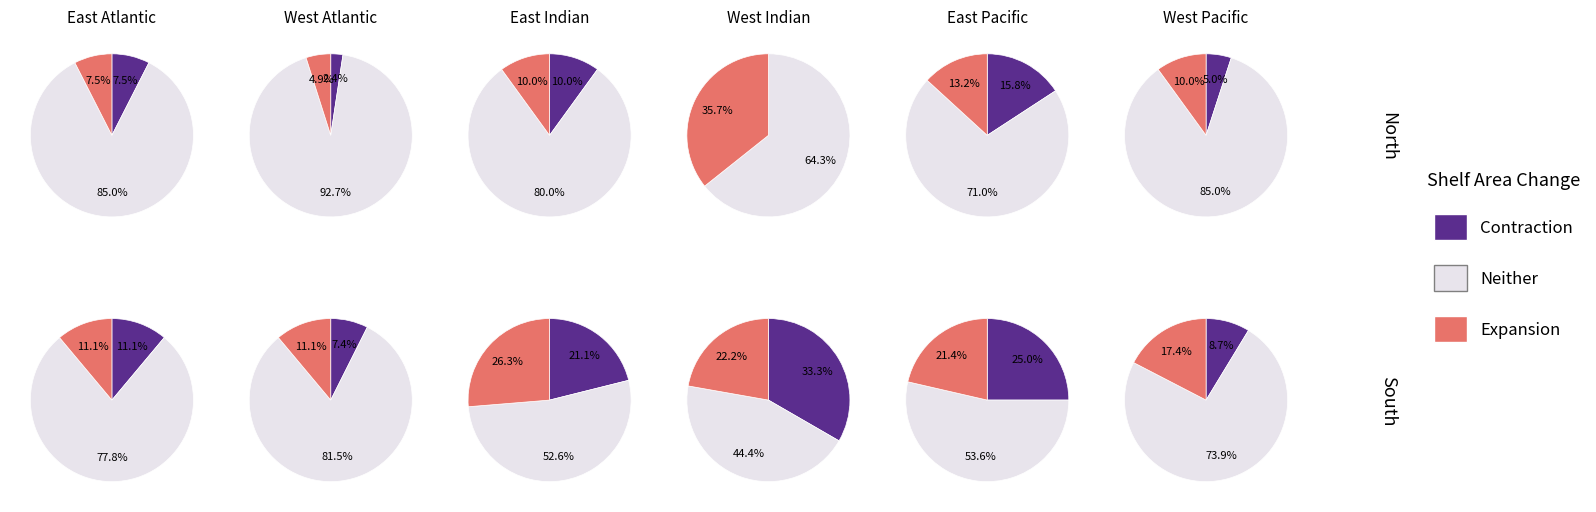

What percentage is the 7 slice, to the nearest percent?

3%